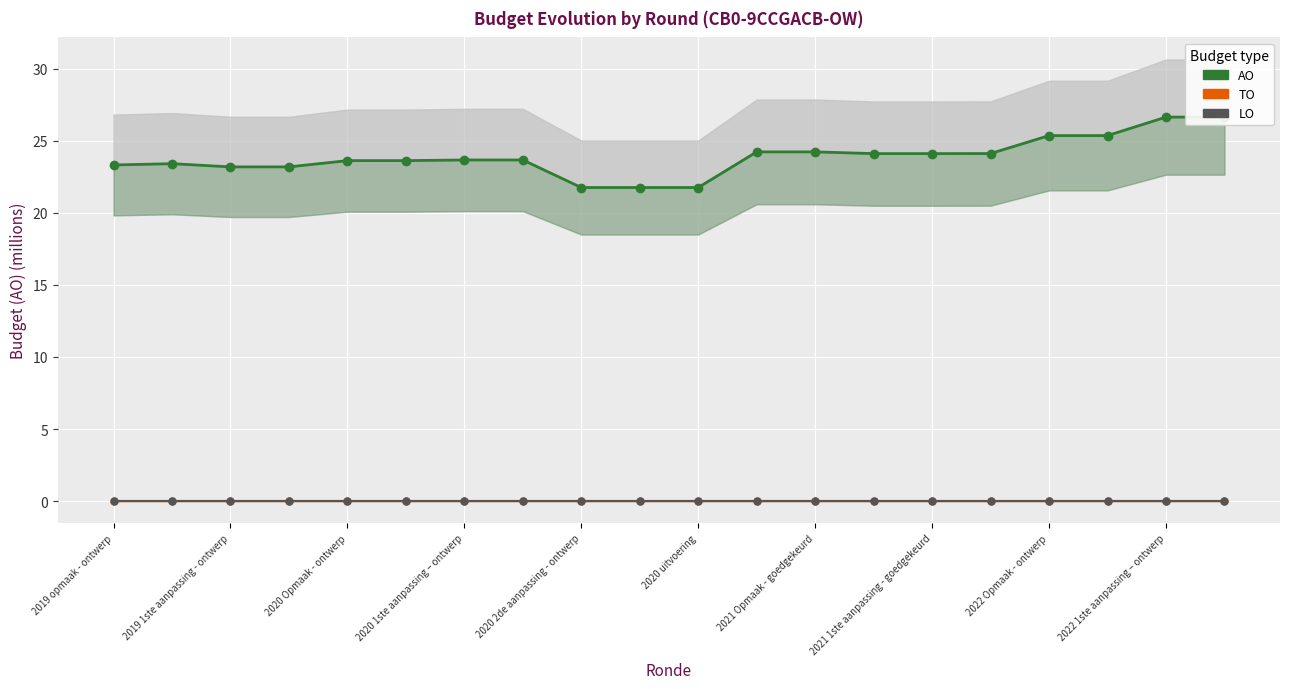

True or false: LO and AO intersect in this chart.

False